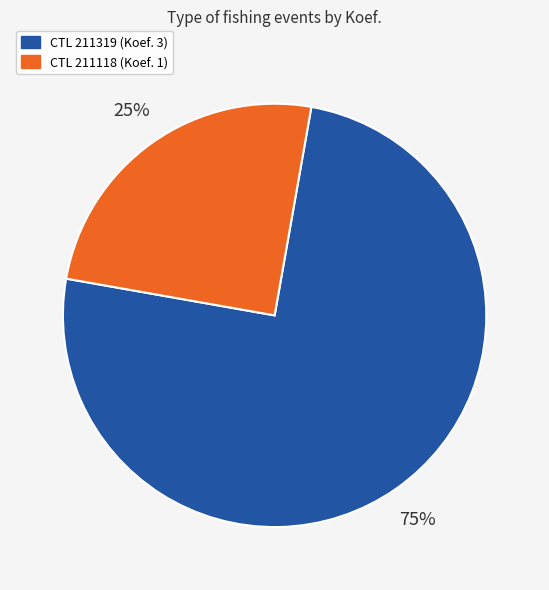

To the nearest percent, what is the average slice percentage?

50%